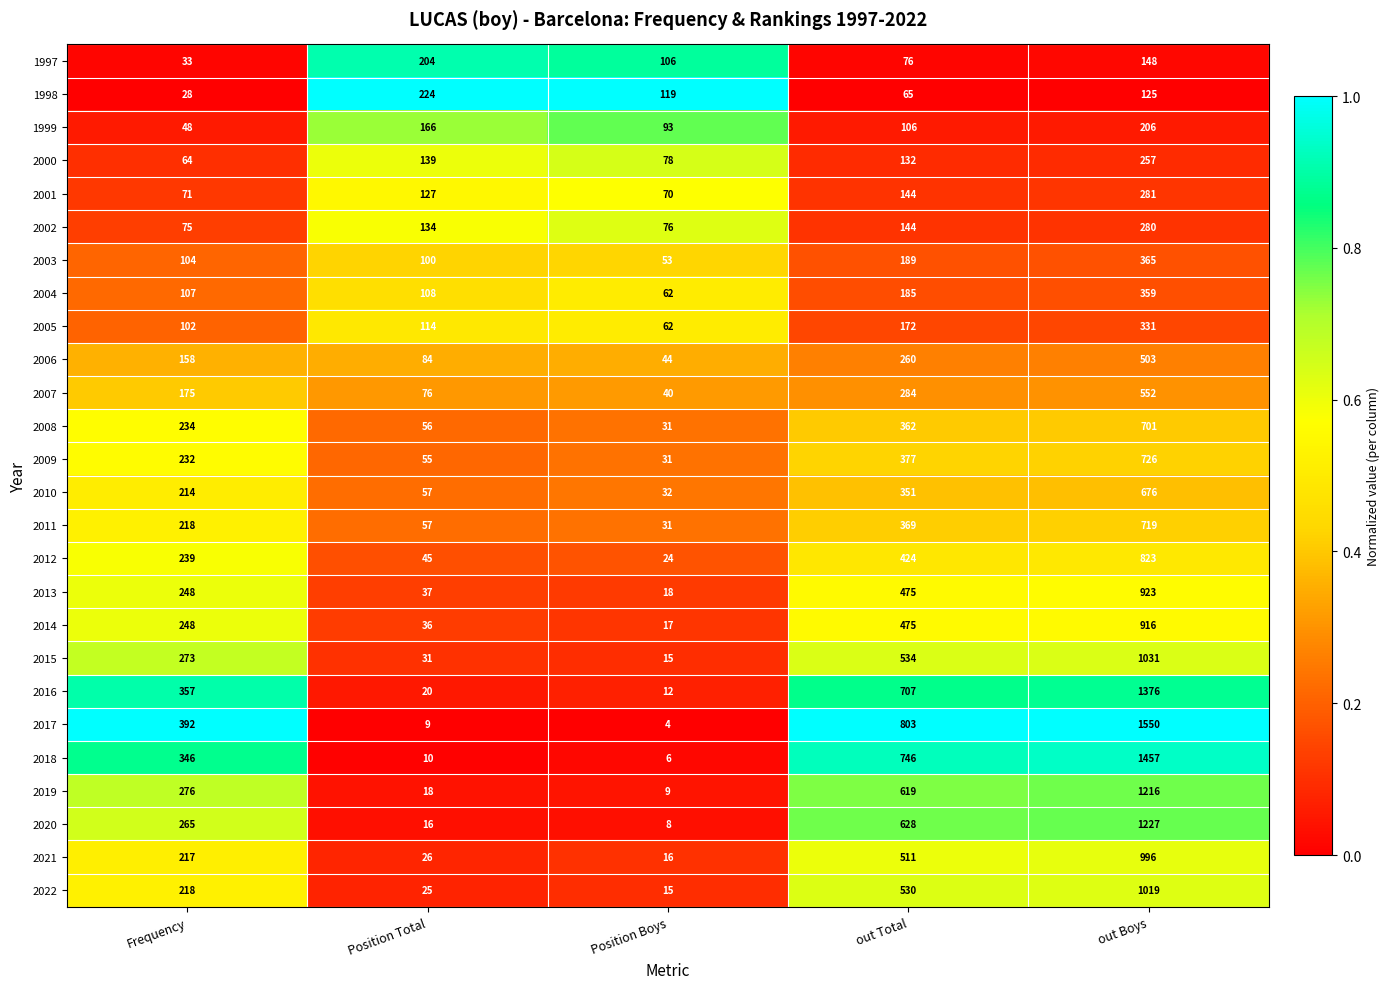

Which series has the largest total across all categories?

2017